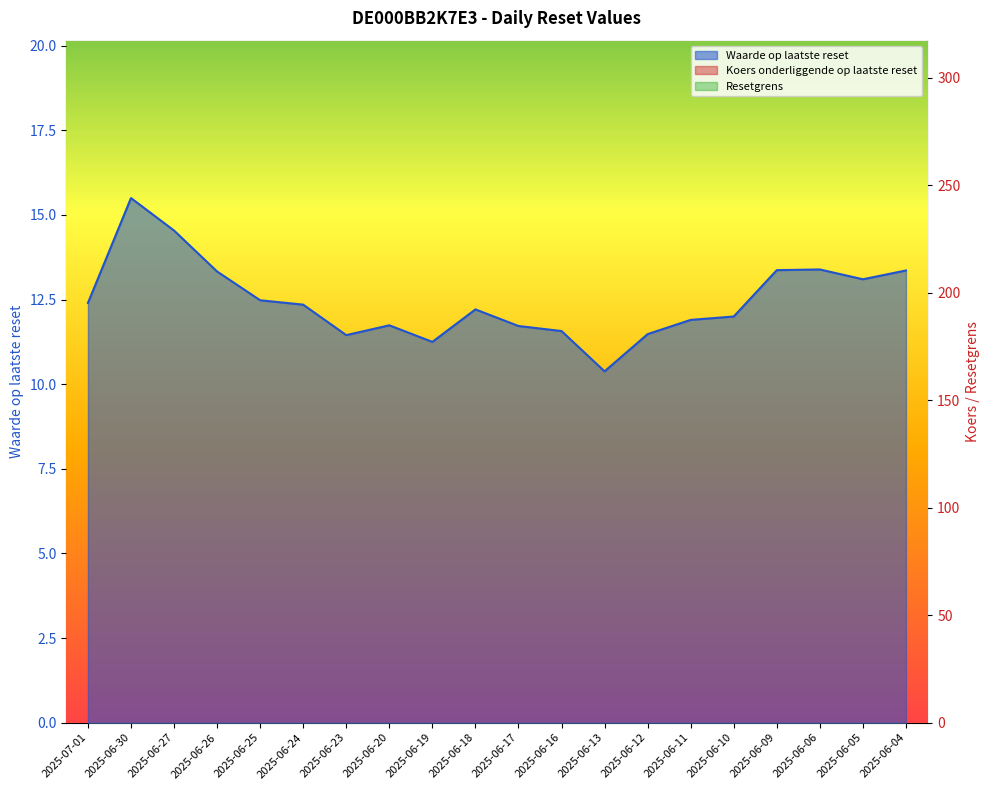

What is the sum of the Koers onderliggende op laatste reset values at 2025-06-19 and 2025-06-06?

523.6